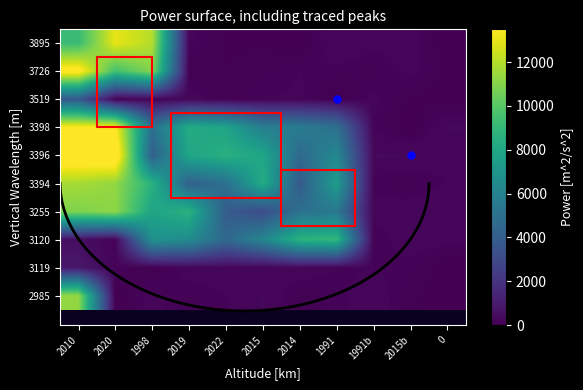

Rank the series at 1998 from highest to lowest value.

3895, 3726, 3394, 3255, 3120, 3398, 3396, 2985, 3519, 3119